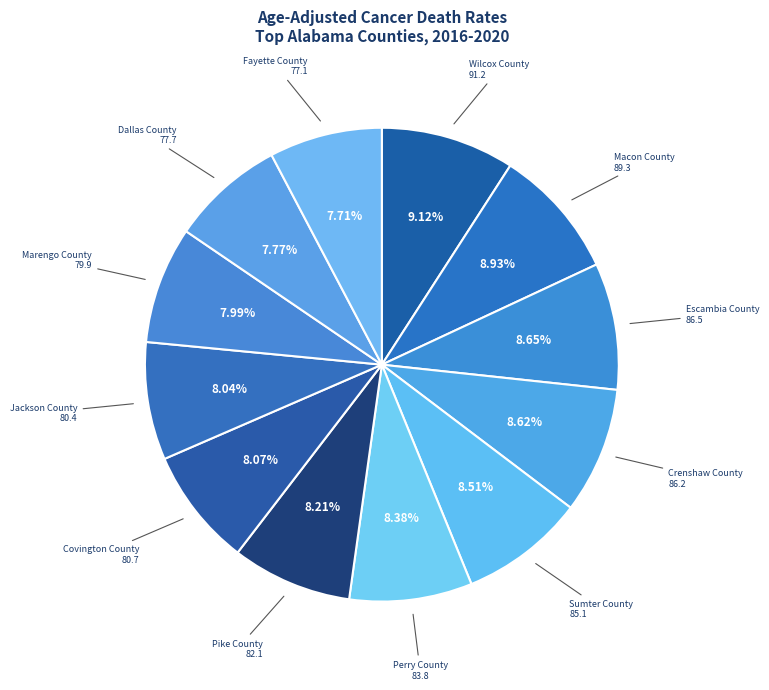

How many segments does this pie chart have?

12